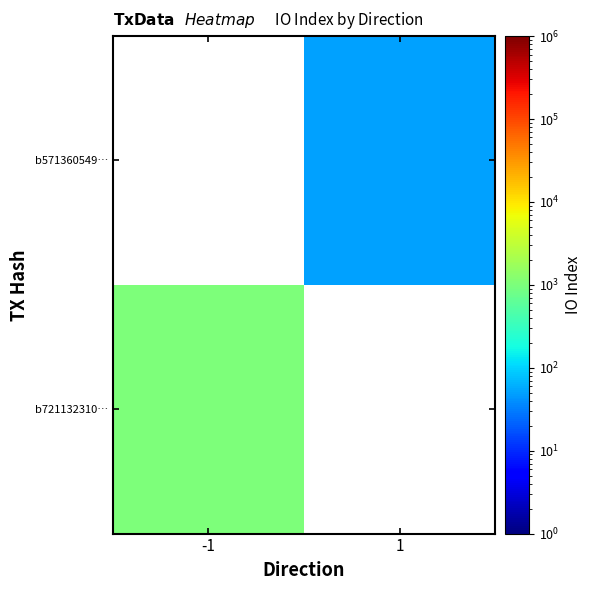

Which series has the largest total across all categories?

b721132310…